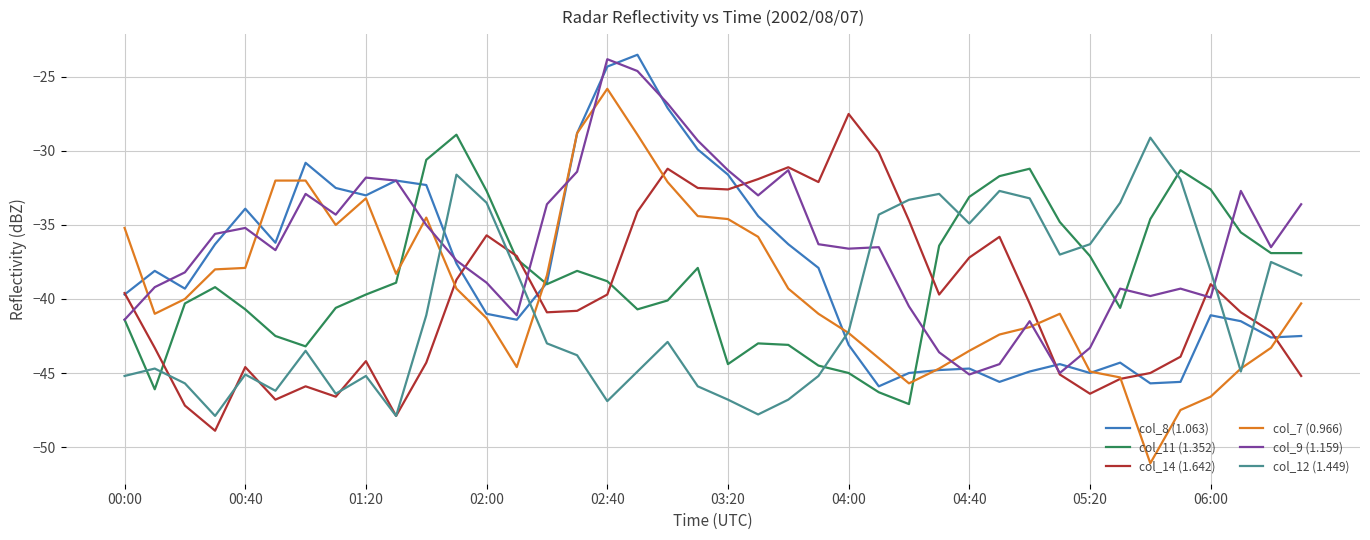

Which series has the widest spread of values?

col_7 (0.966)